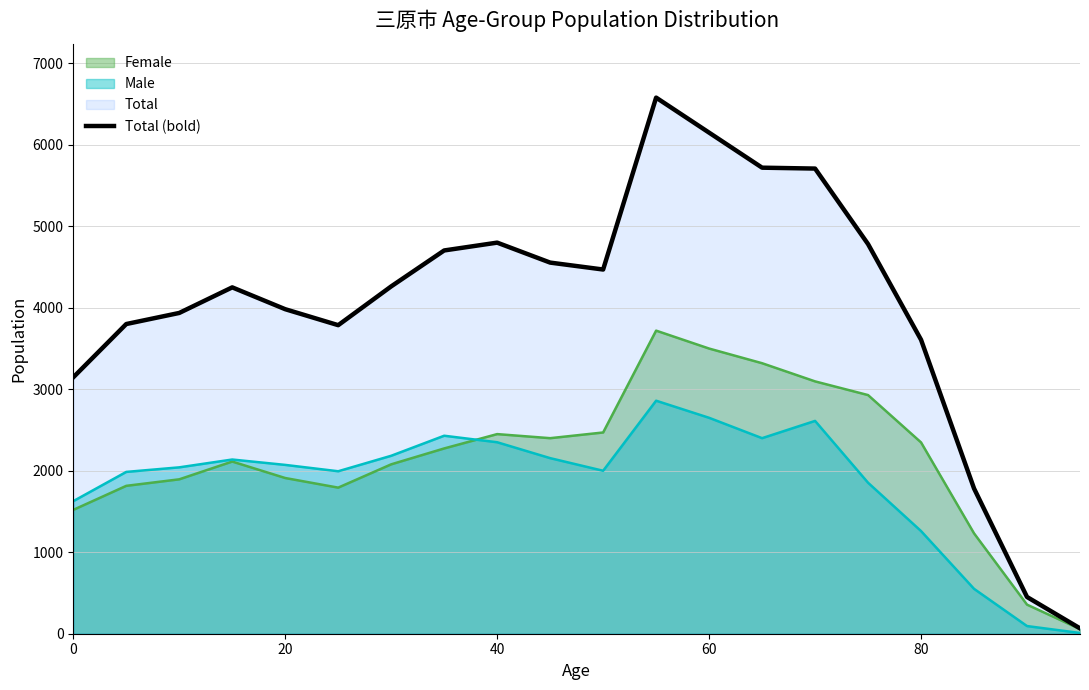

What is the greatest value displayed?

6580